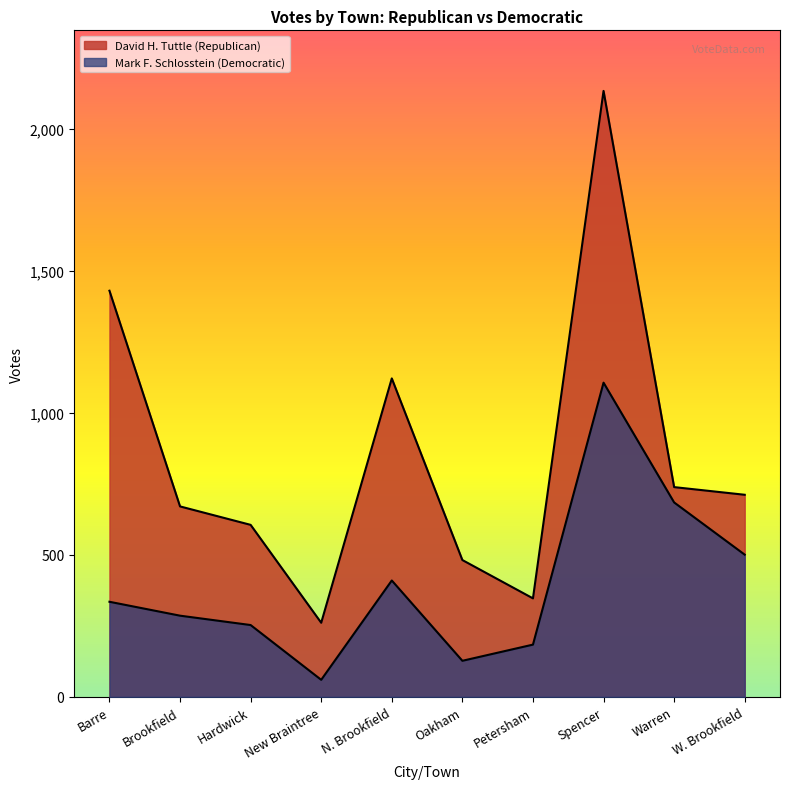

What is the sum of all Mark F. Schlosstein (Democratic) values?

3948